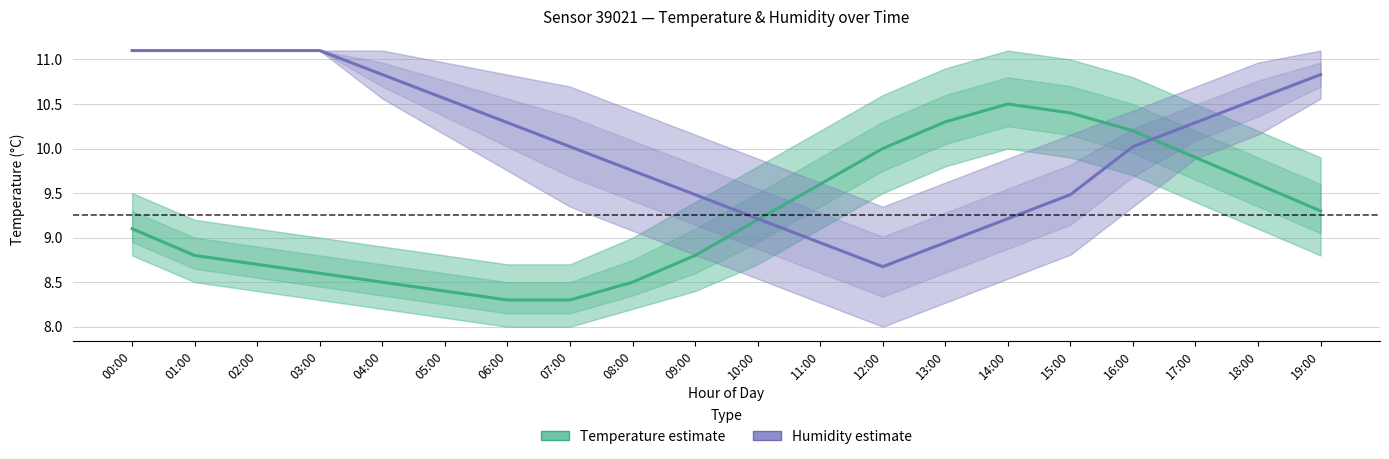

Rank the categories by Humidity (%) value from highest to lowest.

00:00, 01:00, 02:00, 03:00, 04:00, 19:00, 05:00, 18:00, 06:00, 17:00, 07:00, 16:00, 08:00, 09:00, 15:00, 10:00, 14:00, 11:00, 13:00, 12:00